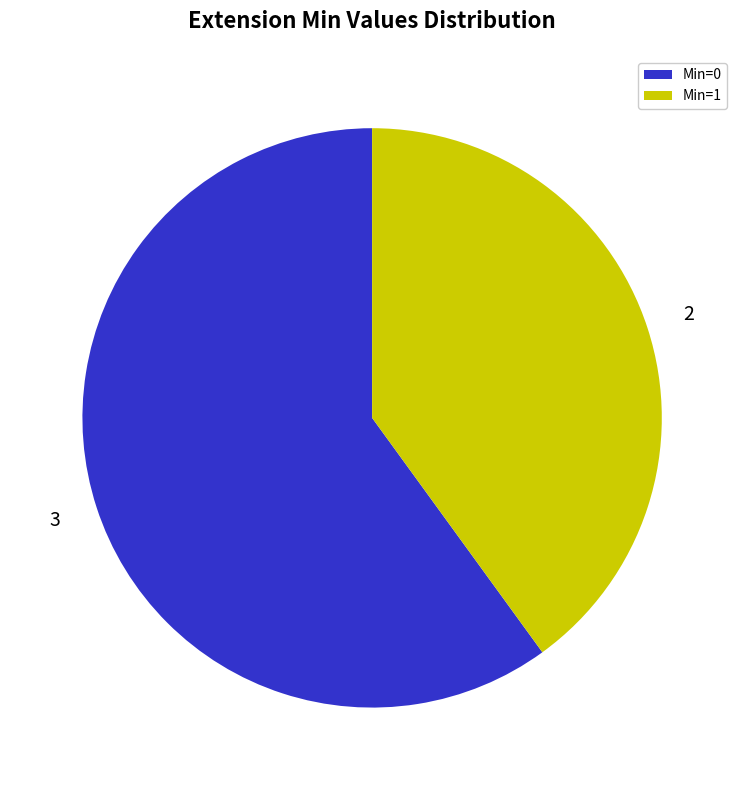

Is there a majority slice in this chart?

Yes